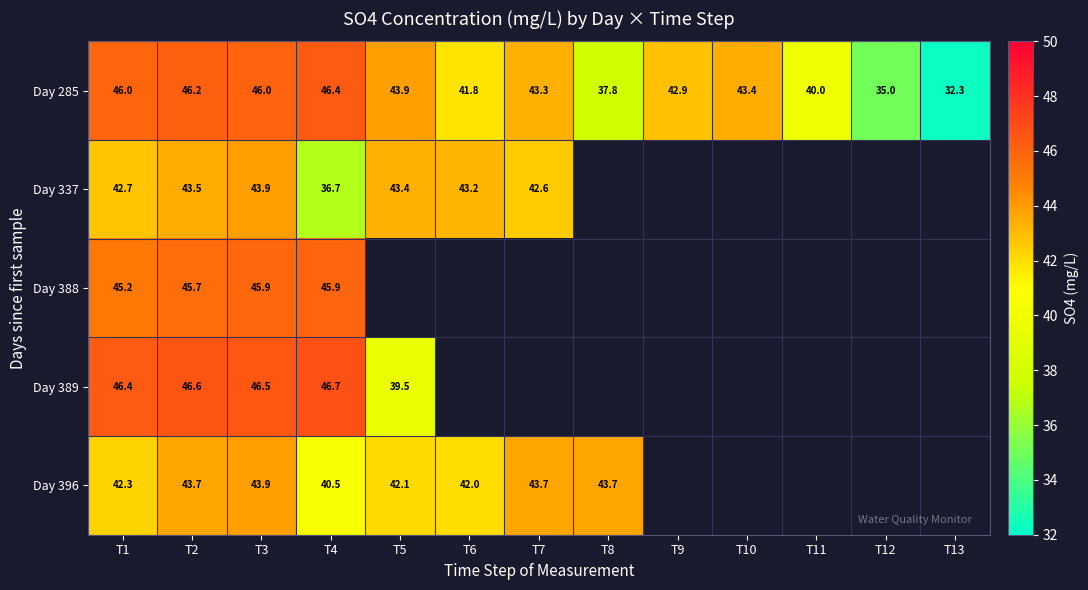

What is the spread (max minus min) of values at T7?

1.1